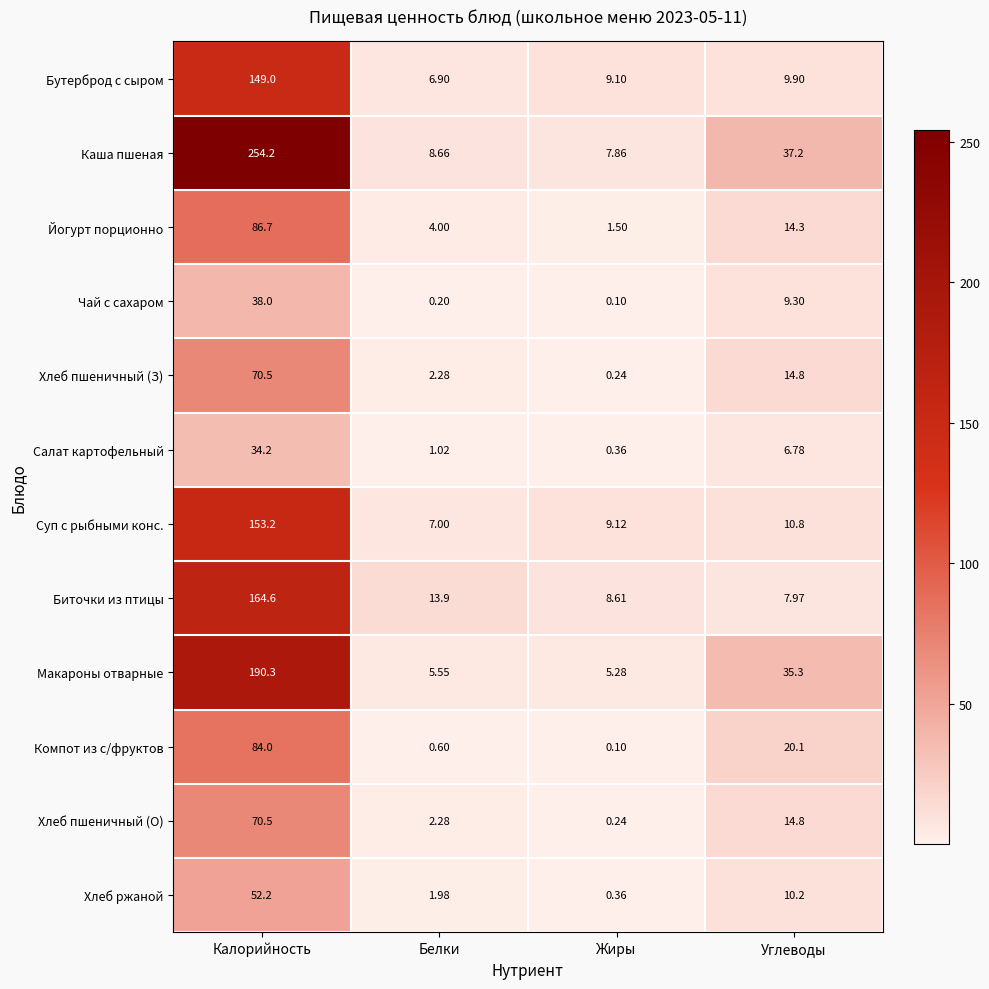

List the labels in order of Хлеб пшеничный (О) value, smallest first.

Жиры, Белки, Углеводы, Калорийность